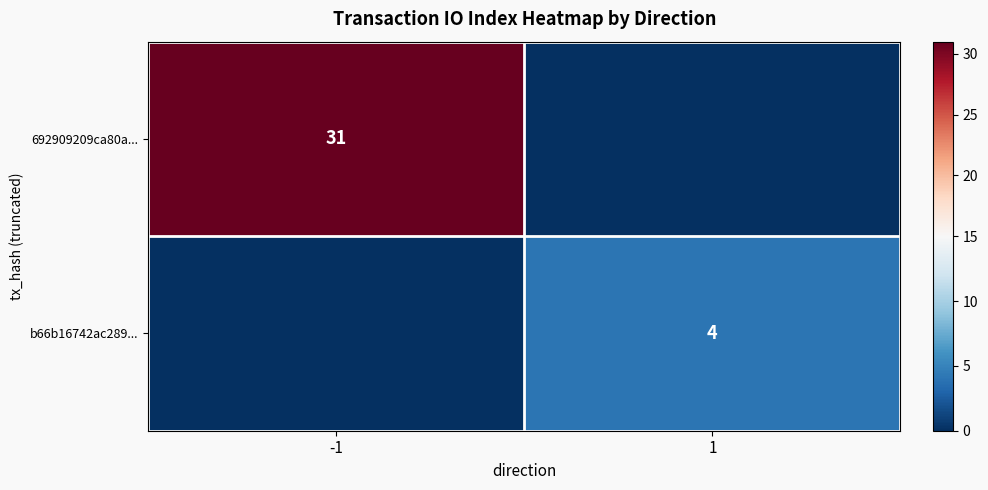

The 692909209ca80a... series shows 55 at -1. True or false?

False